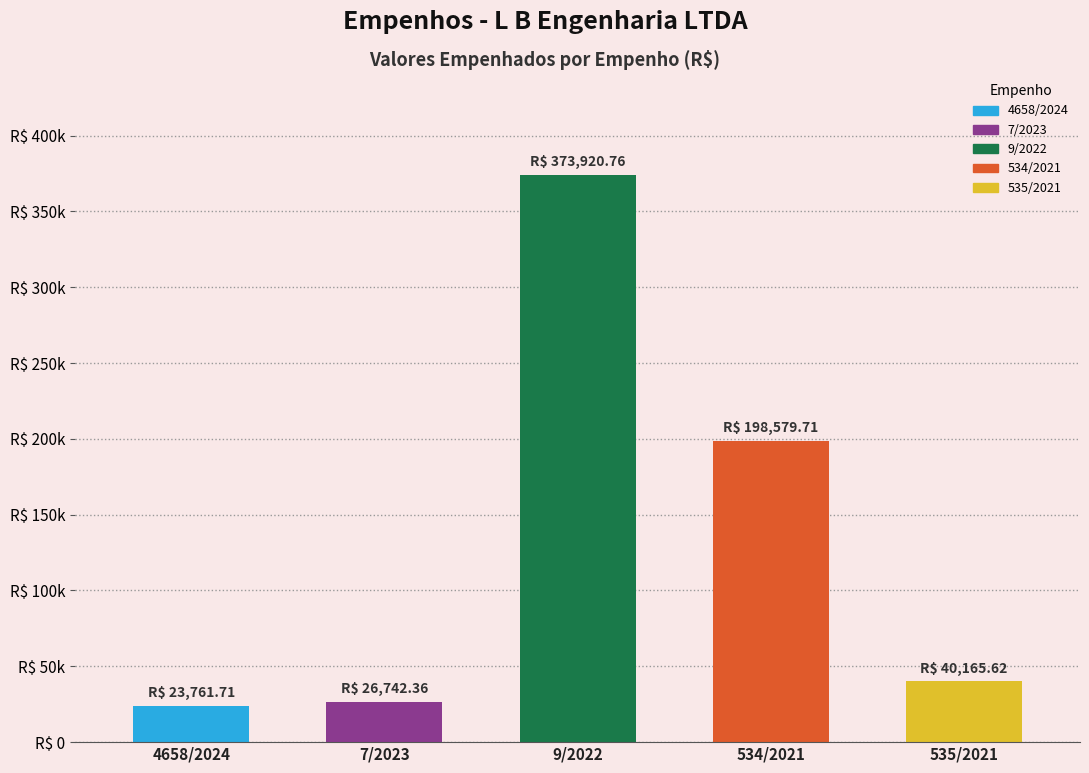

List the labels in order of value, largest first.

9/2022, 534/2021, 535/2021, 7/2023, 4658/2024